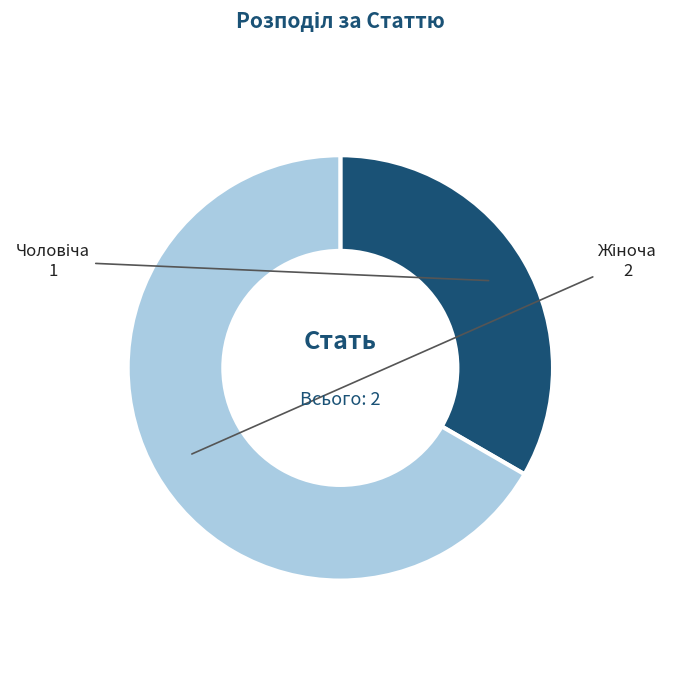

How many segments does this pie chart have?

2